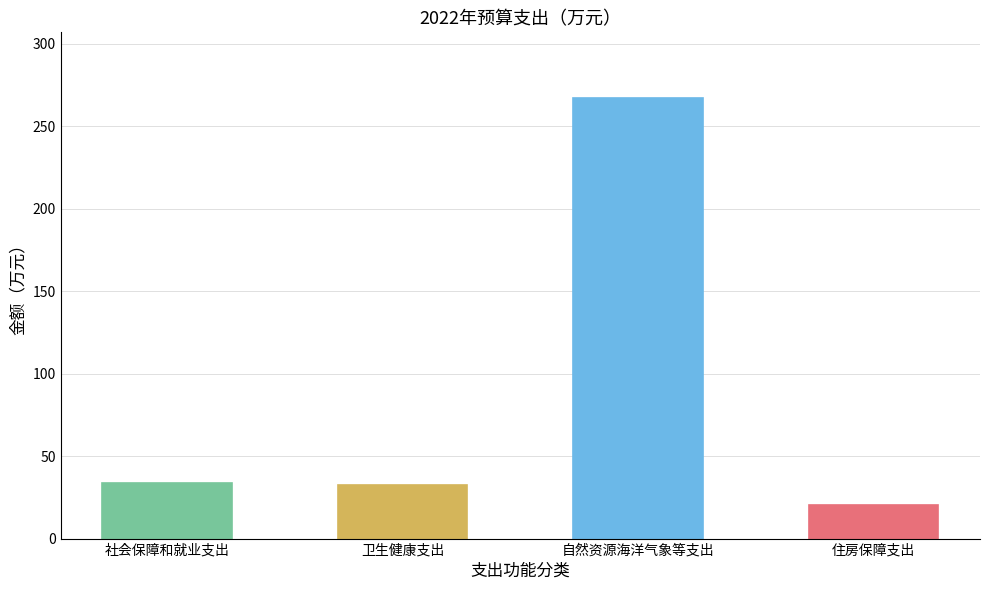

What is the difference between the second highest and second lowest values?

1.0